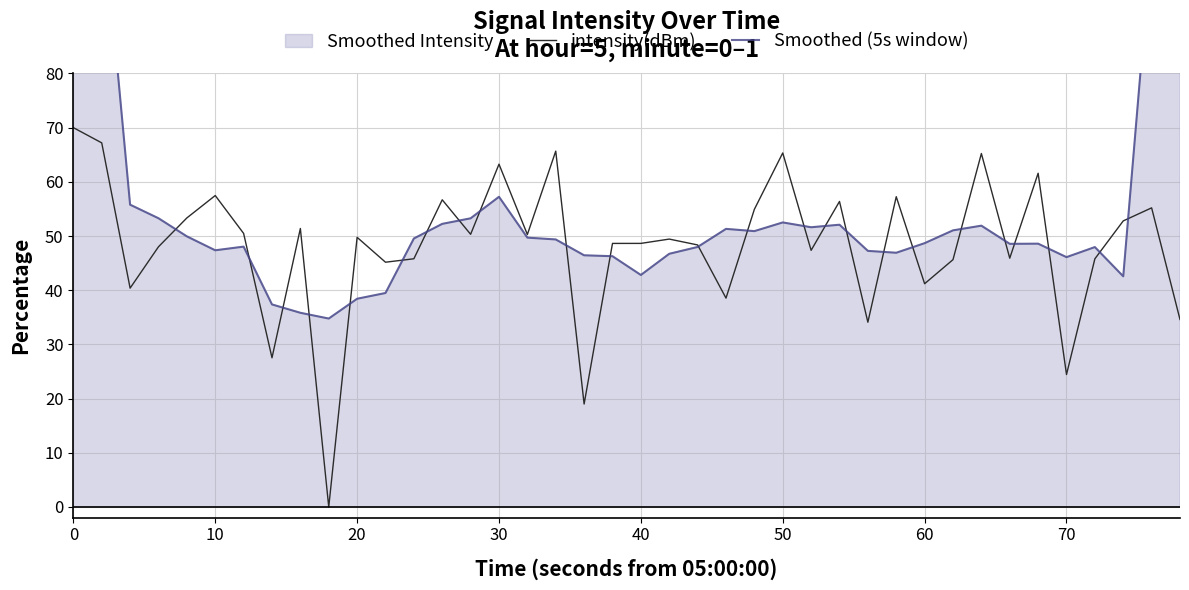

The intensity(dBm) series shows 77.8 at 20. True or false?

False